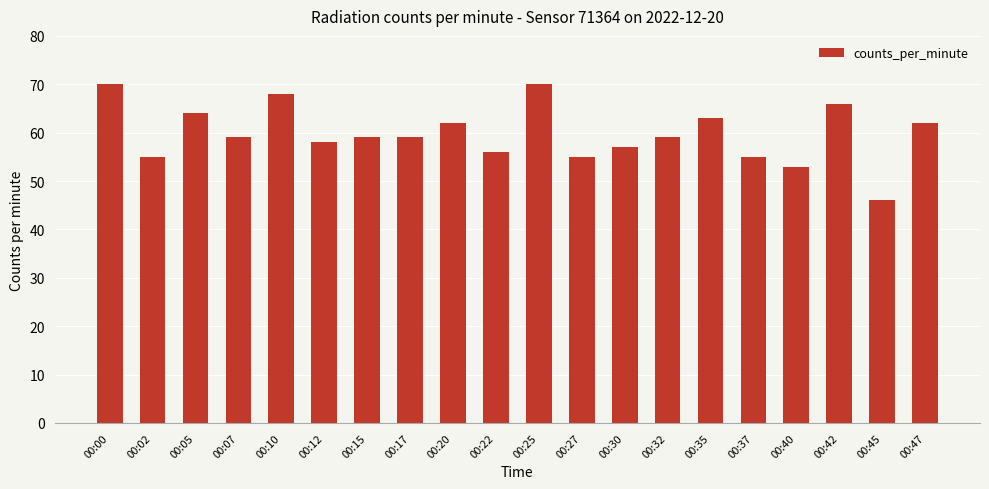

Approximately how many times larger is the value at 00:17 compared to 00:05?

0.9